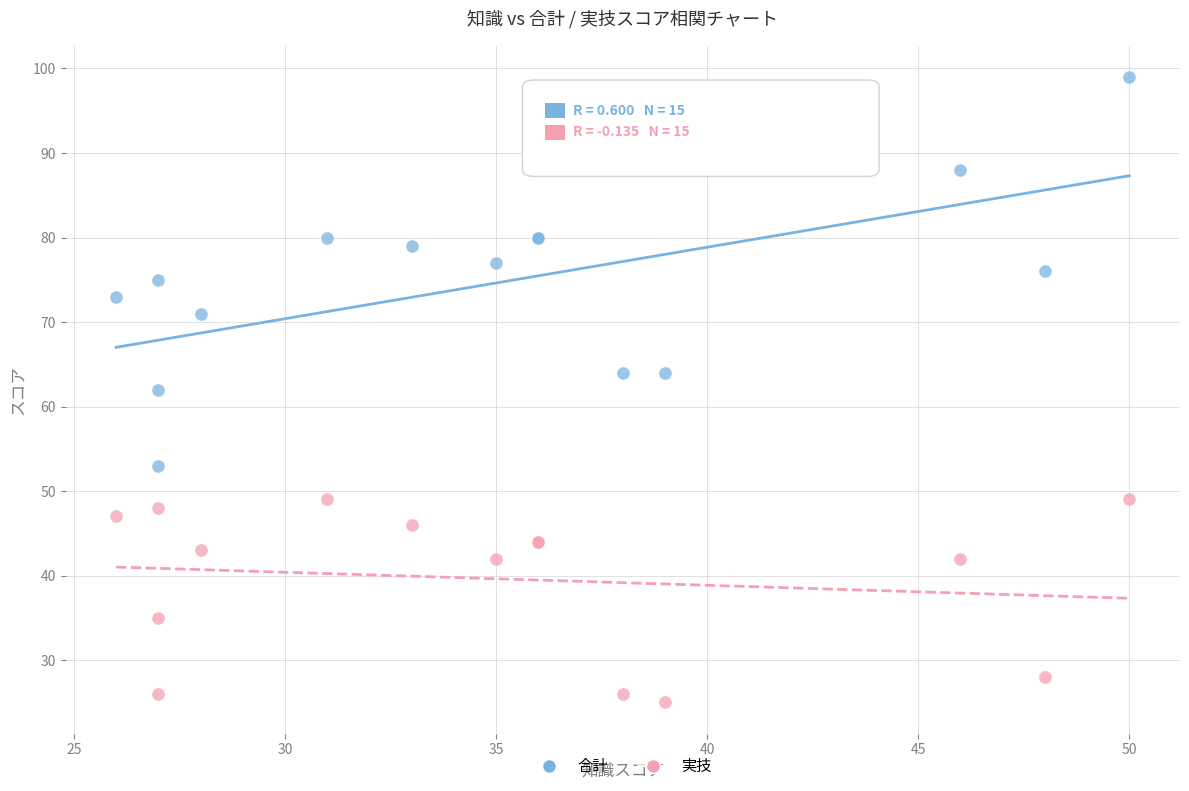

Which series reaches the minimum Y coordinate?

実技